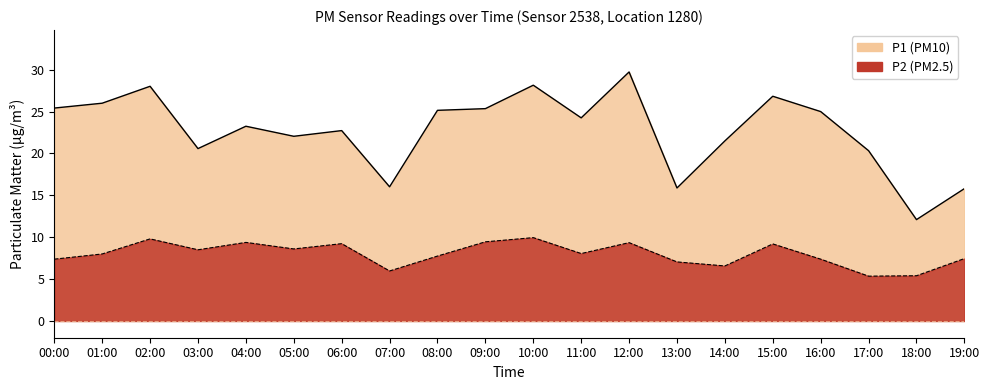

List the series in order of their overall mean, highest first.

P1, P2